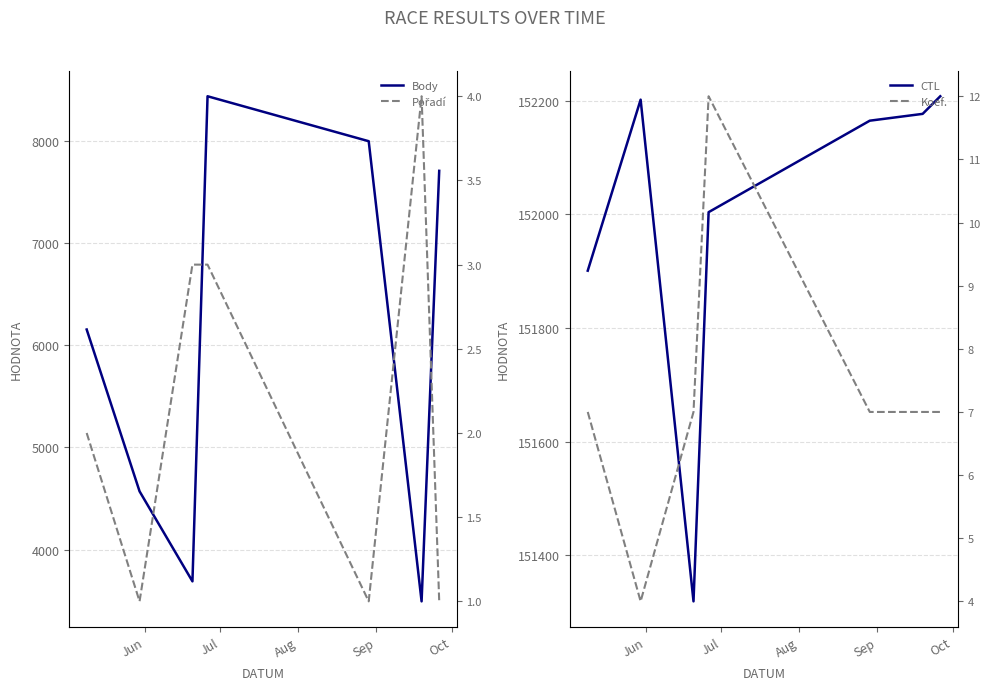

What are all the series names shown in the legend?

Body, CTL, Pořadí, Koef.